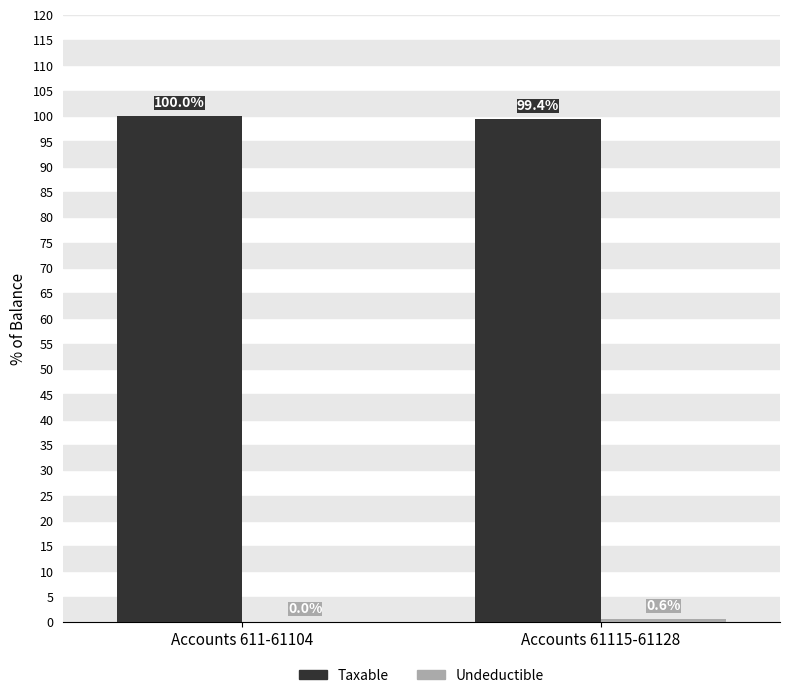

True or false: Taxable has a value of 161.7 at Accounts 611-61104.

False